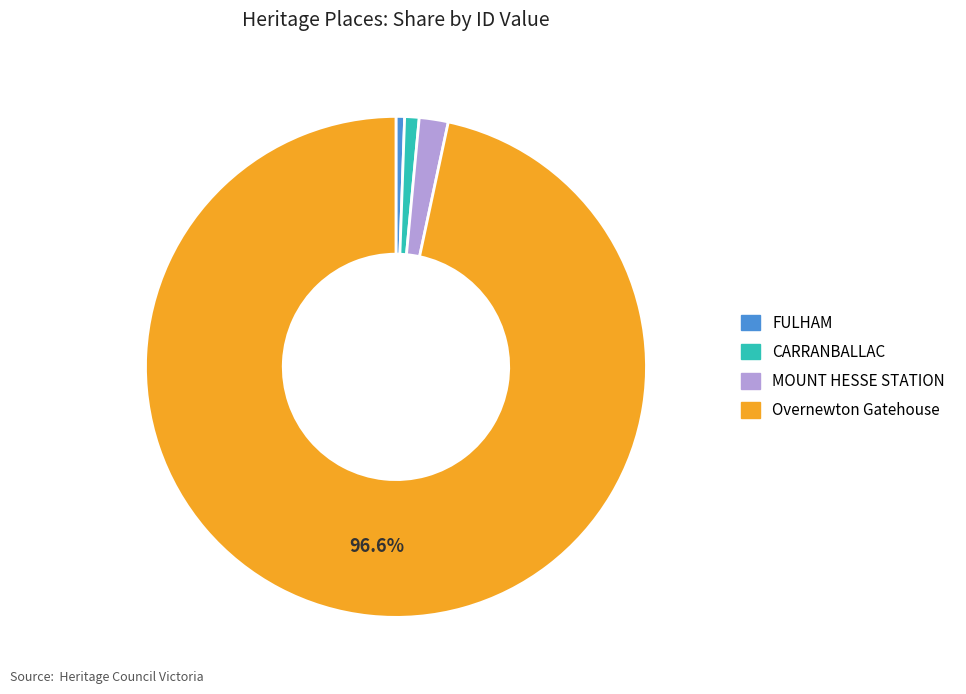

The FULHAM slice represents 15% of the pie. True or false?

False